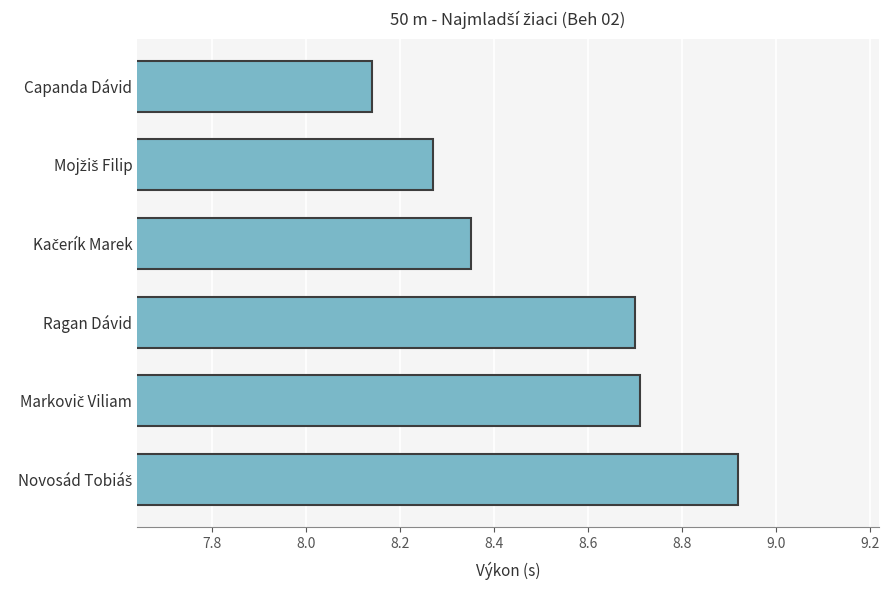

Which category has the lowest value across all series?

Capanda Dávid